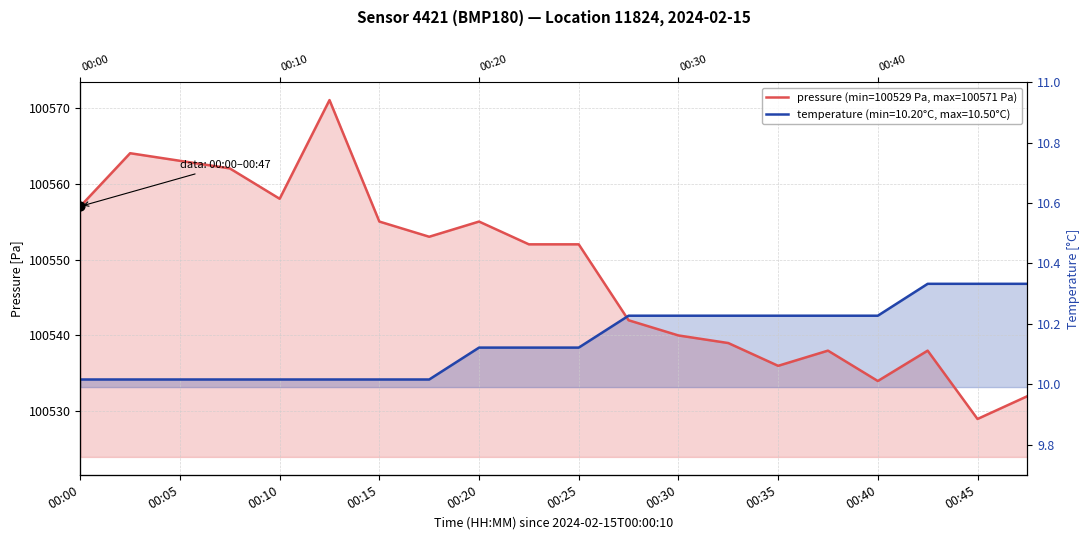

Which has a higher value, 10 or 00:05?

00:05